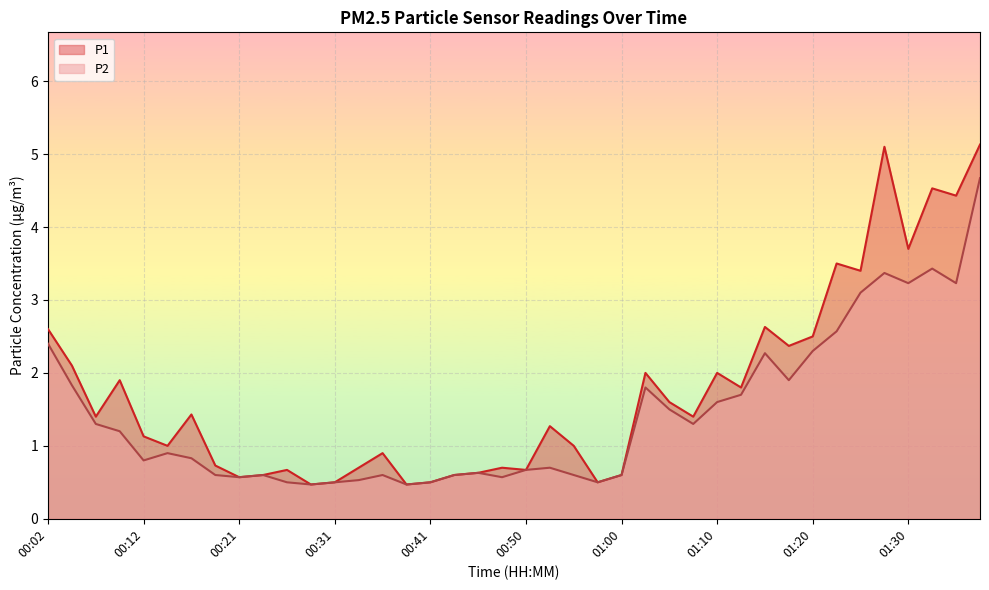

What is the label of the 32nd point from the right?

00:21